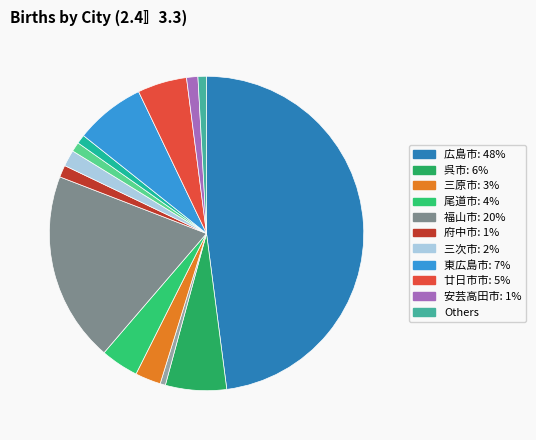

Which category has the biggest portion of the pie?

広島市